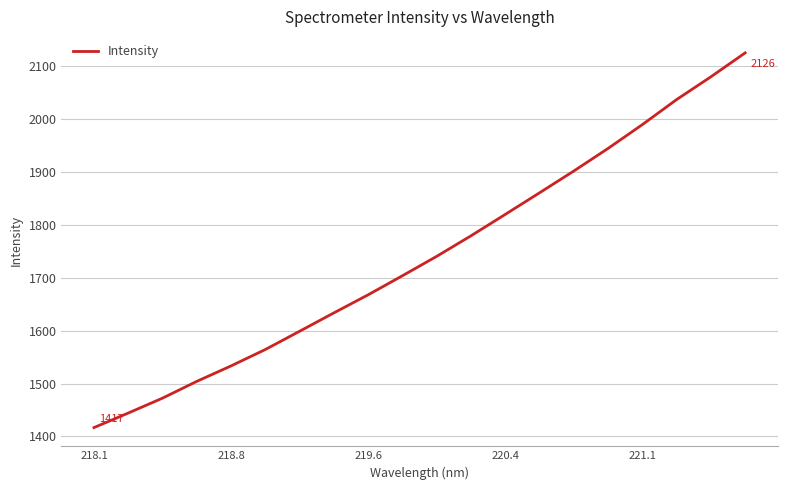

What is the maximum value shown in the chart?

2125.6